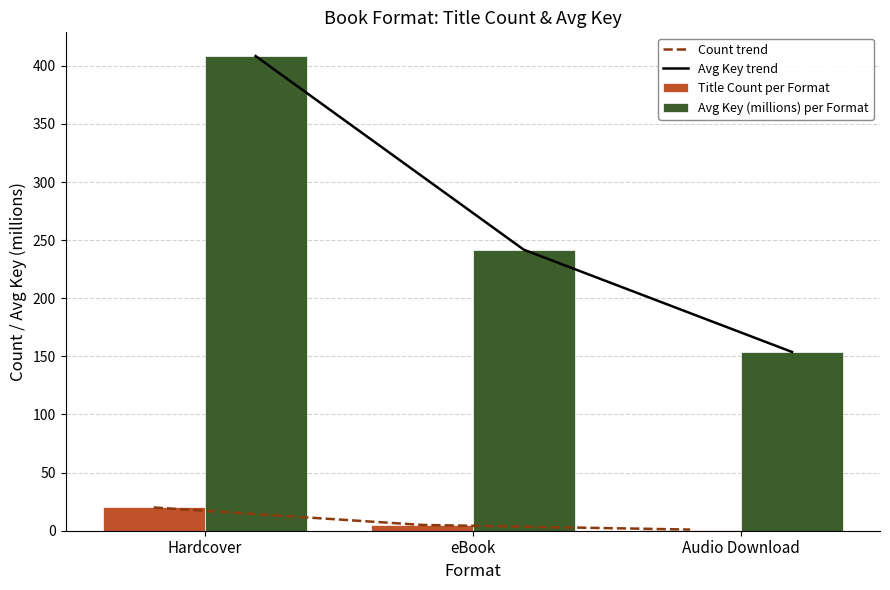

What are all the series names shown in the legend?

Count trend, Avg Key trend, Title Count per Format, Avg Key (millions) per Format